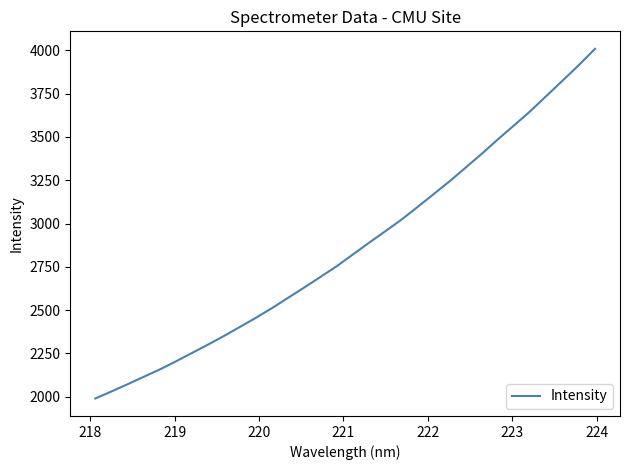

What is the difference between the maximum and minimum values?

2019.2